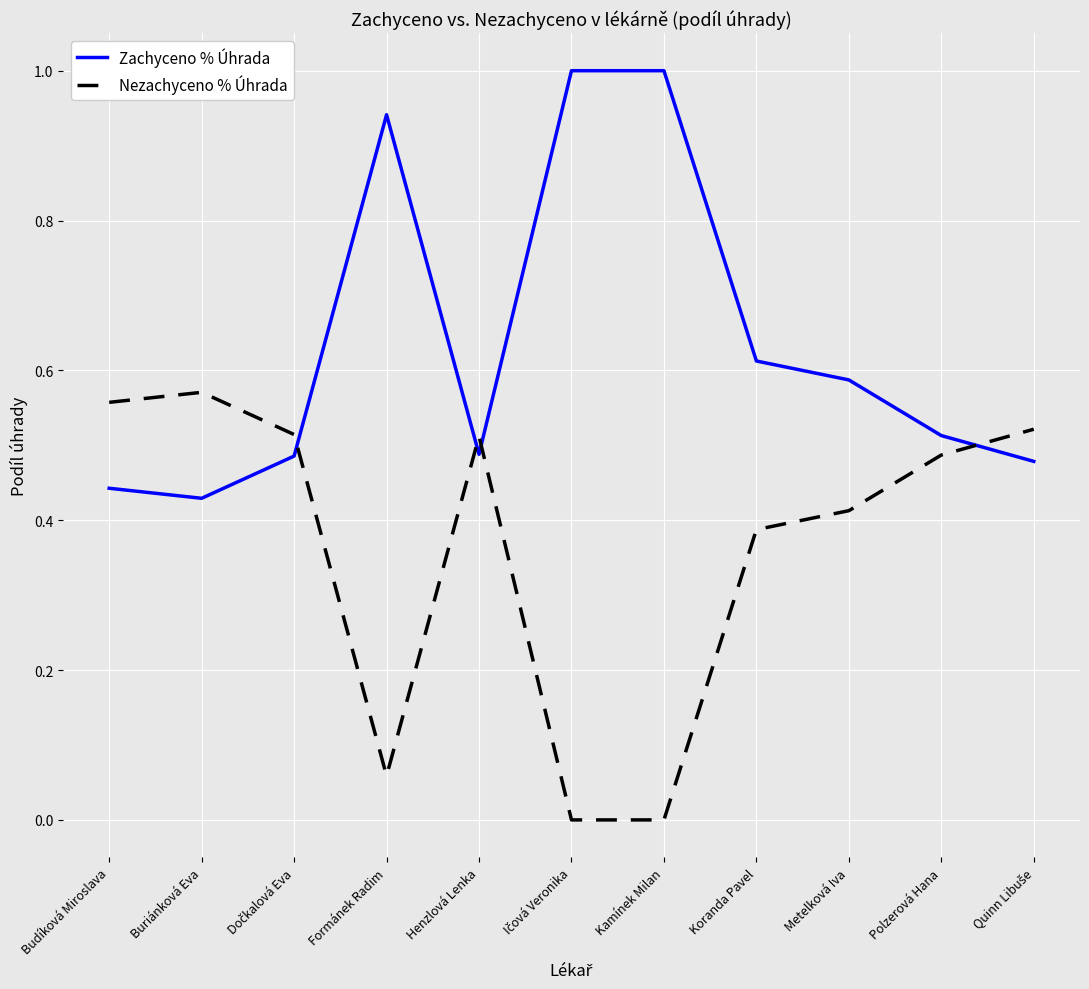

What position from the right is Henzlová Lenka?

7